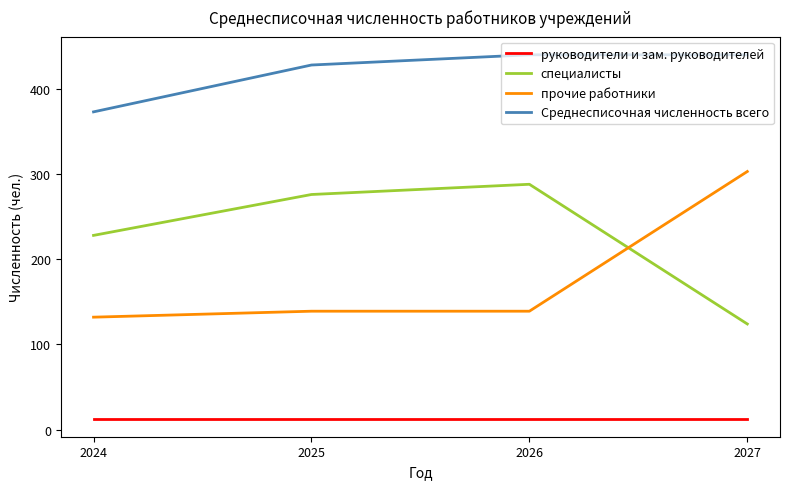

The прочие работники series shows 248 at 2026. True or false?

False